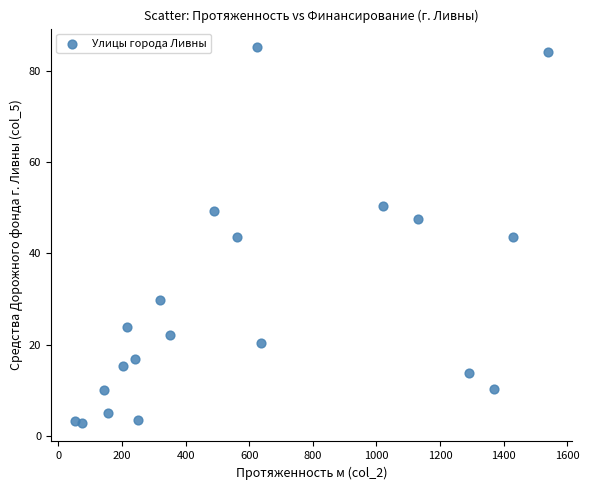

What is the range of X values (max minus min)?

1489.0